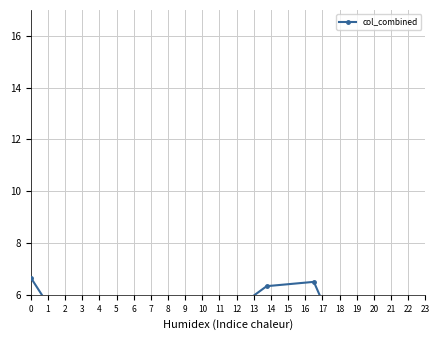

The value at 1 is 1.1. True or false?

False